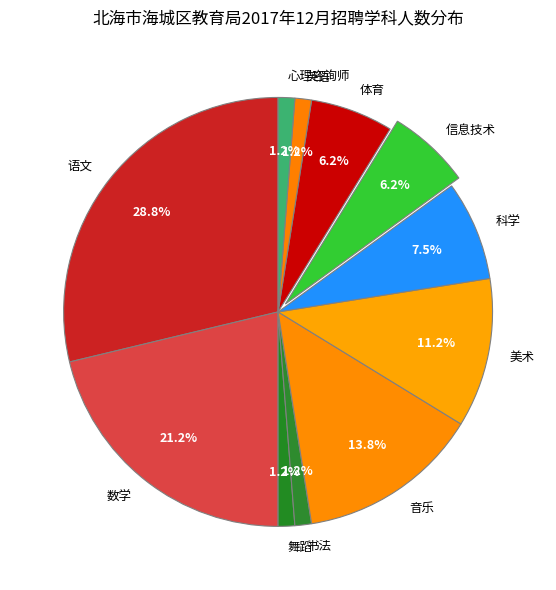

Which category has the biggest portion of the pie?

语文